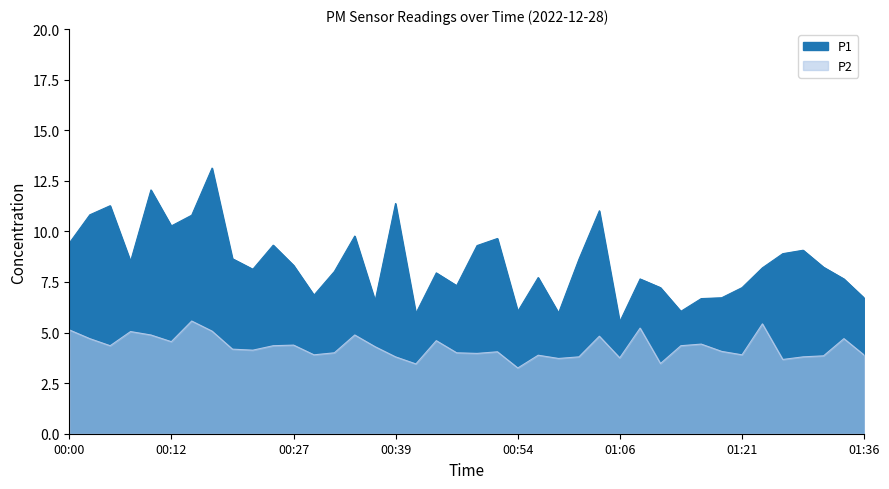

How many data points does each series have?

40